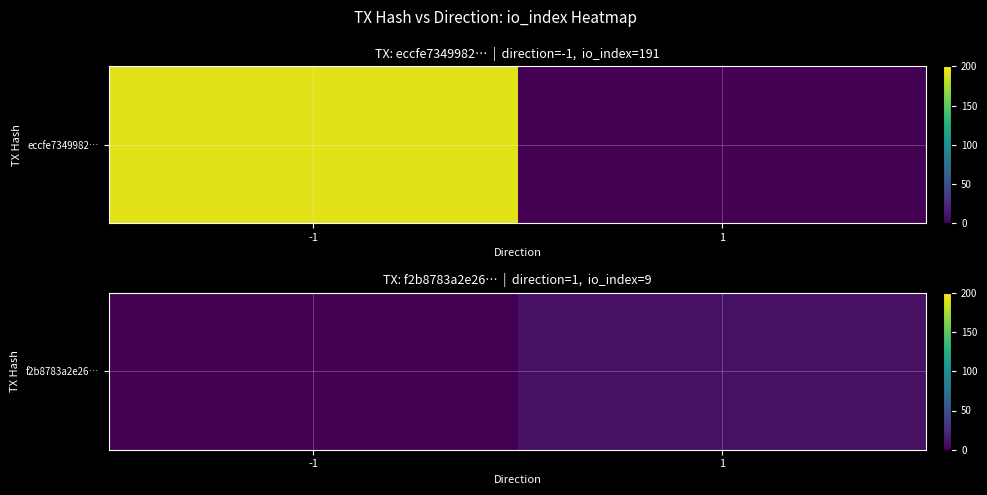

Count the values in the range 0 to 9.

2